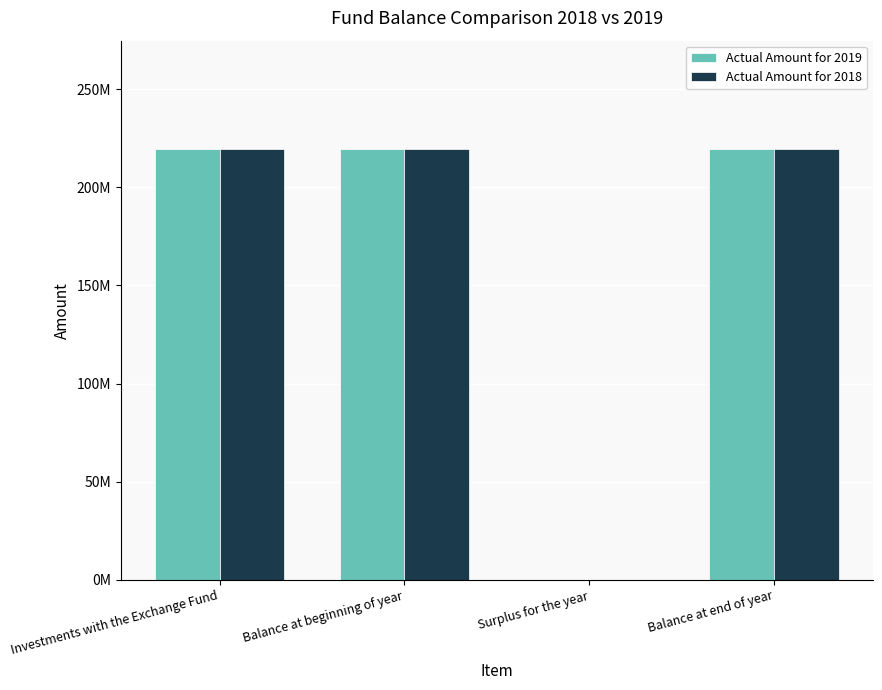

Reading left to right, list all the values displayed in this chart.

Actual Amount for 2019: Investments with the Exchange Fund=219729659	Balance at beginning of year=219729659	Surplus for the year=0	Balance at end of year=219729659
Actual Amount for 2018: Investments with the Exchange Fund=219729659	Balance at beginning of year=219729659	Surplus for the year=0	Balance at end of year=219729659